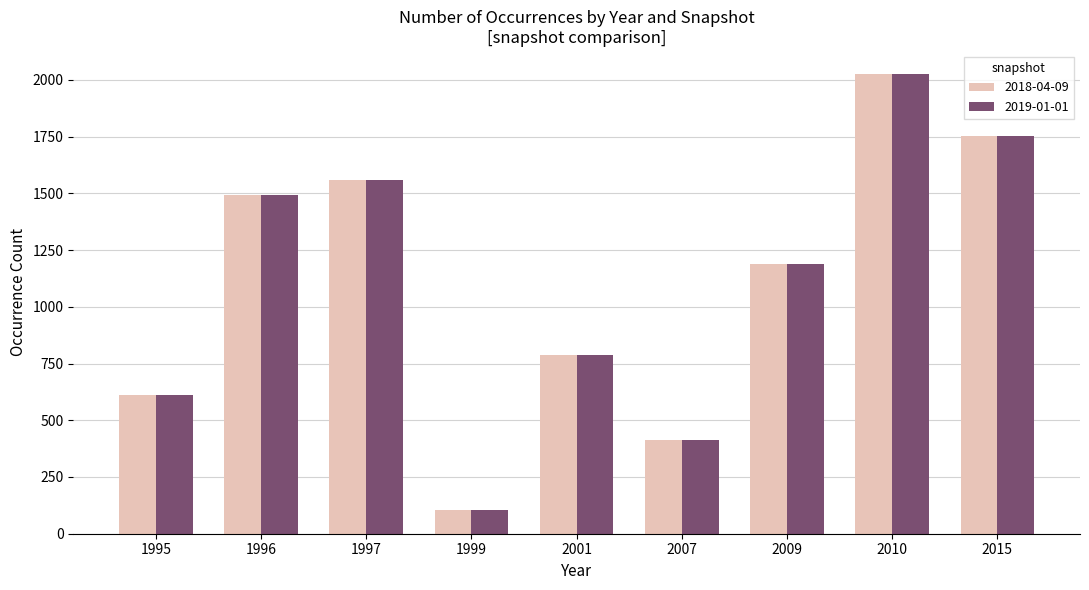

Rank the categories by 2019-01-01 value from highest to lowest.

2010, 2015, 1997, 1996, 2009, 2001, 1995, 2007, 1999